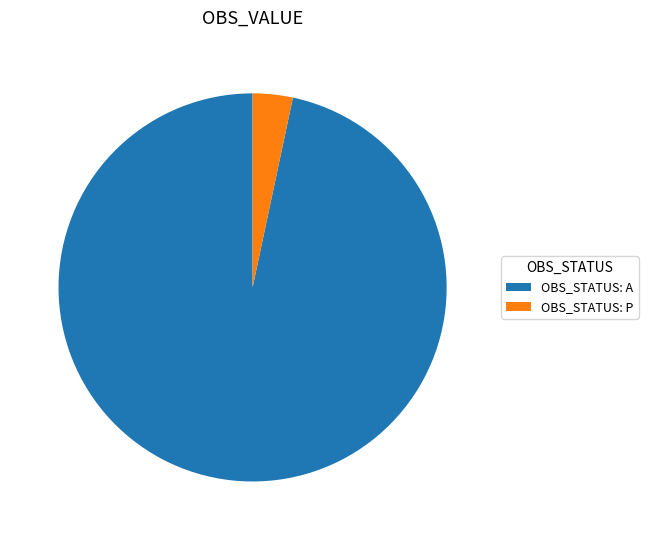

Count the number of slices in the pie.

2